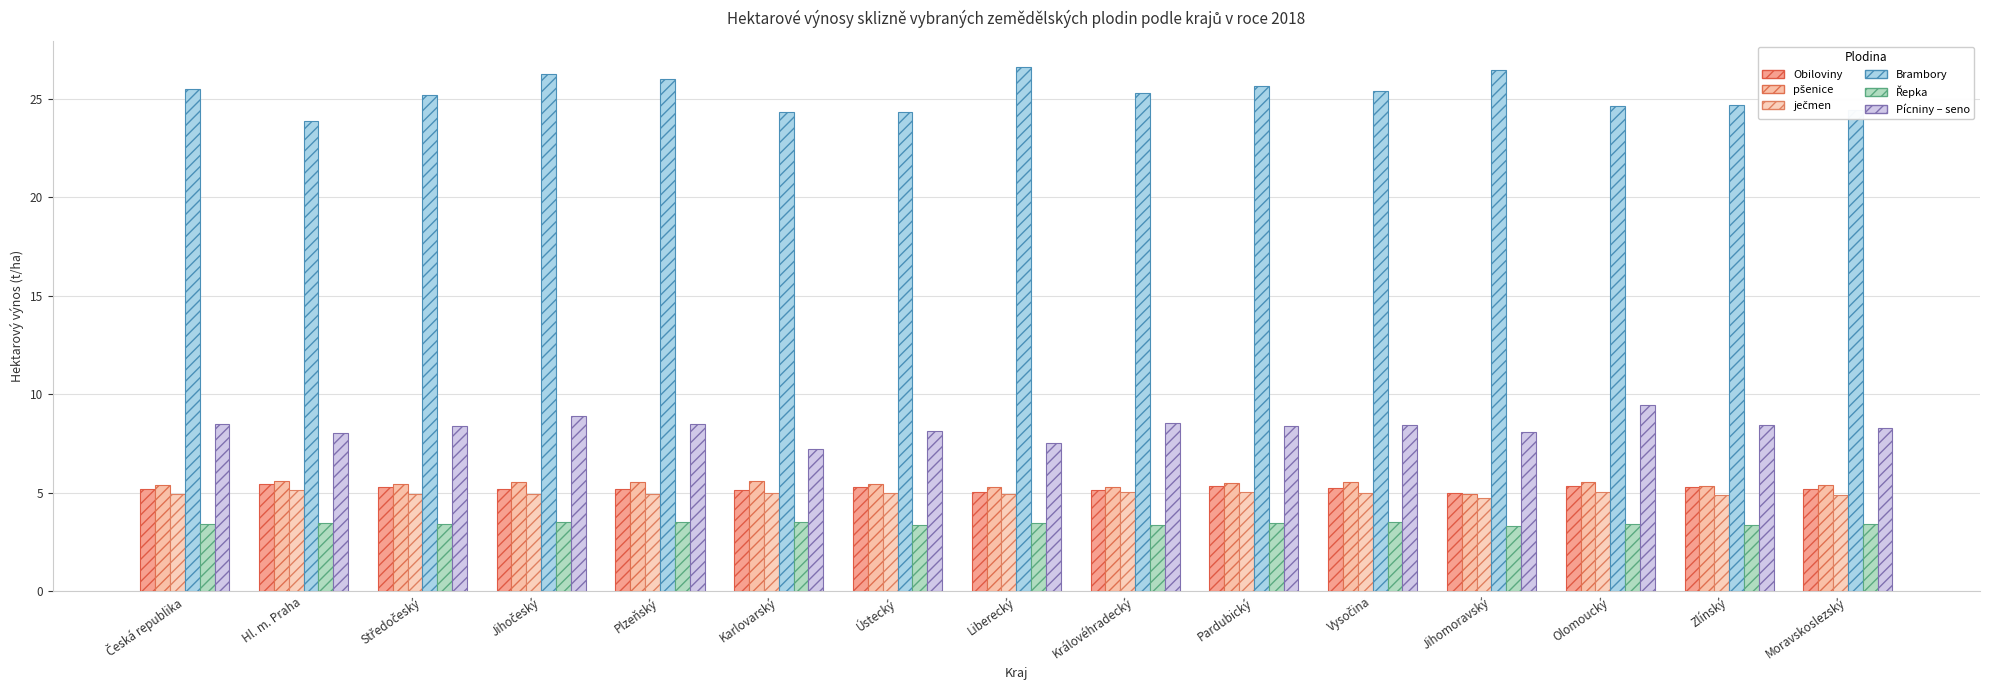

Where is Obiloviny nearest to the value 5?

Jihomoravský